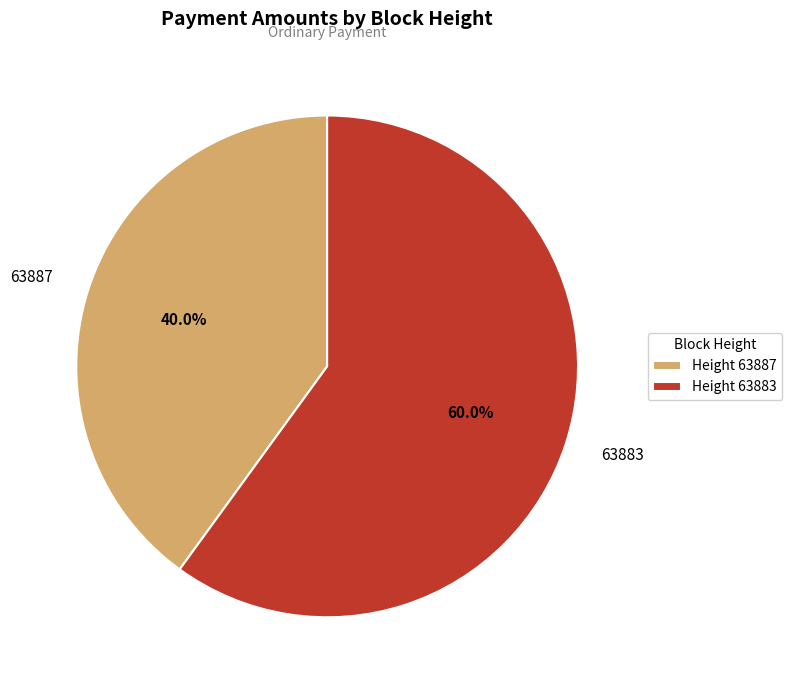

What is the ratio of the value at 63883 to the value at 63887?

1.5